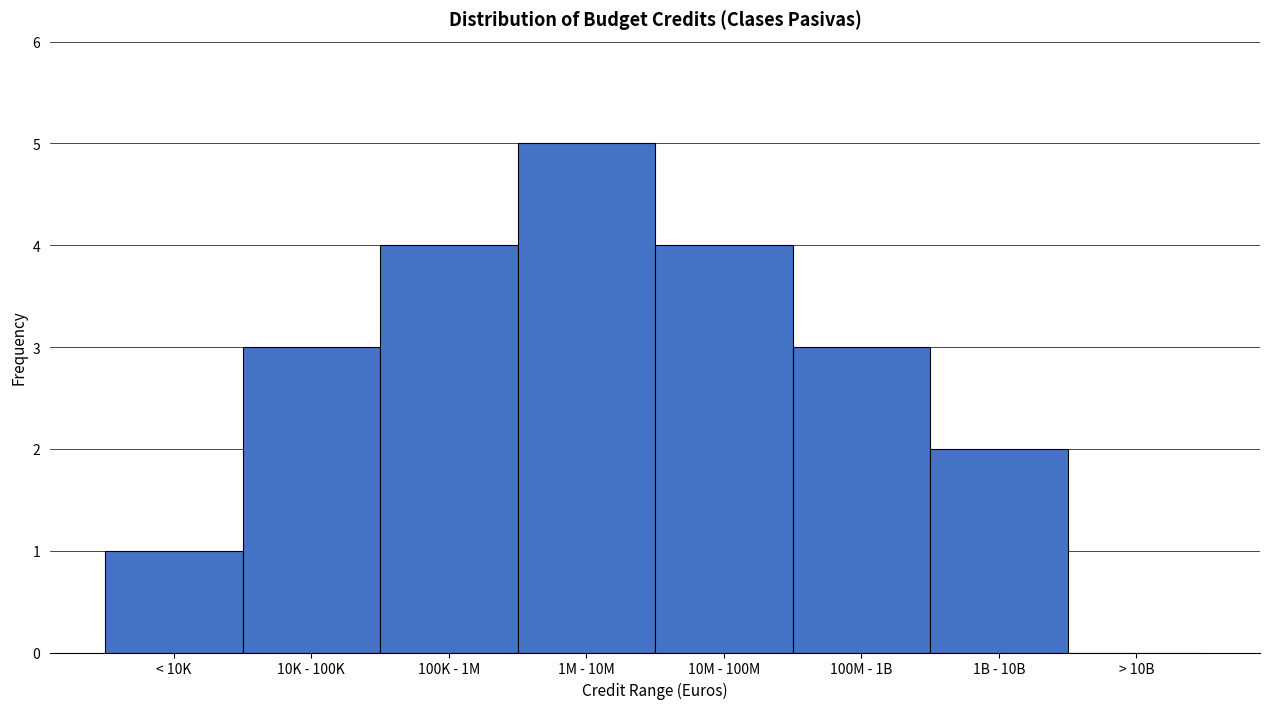

Reading left to right, what are all the values shown in this chart?

< 10K=1	10K - 100K=3	100K - 1M=4	1M - 10M=5	10M - 100M=4	100M - 1B=3	1B - 10B=2	> 10B=0